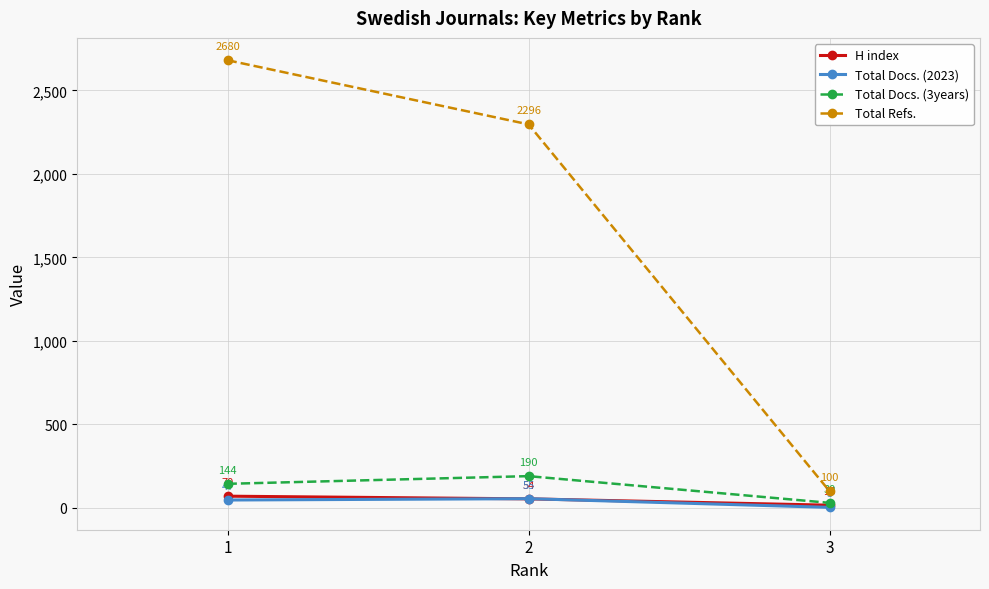

At which category does the chart reach its peak across all series?

1